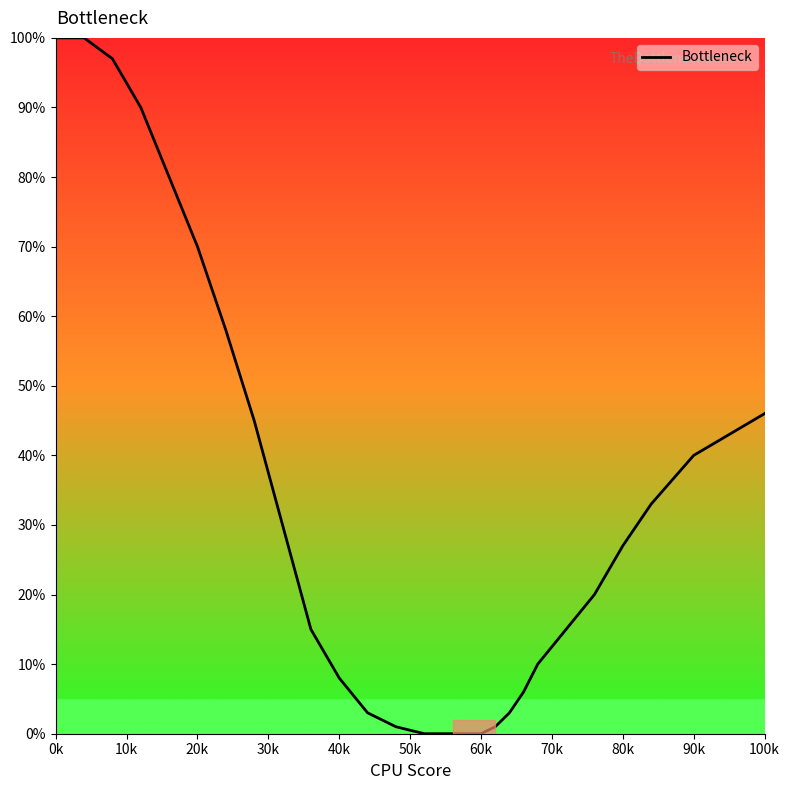

What is the greatest value displayed?

100